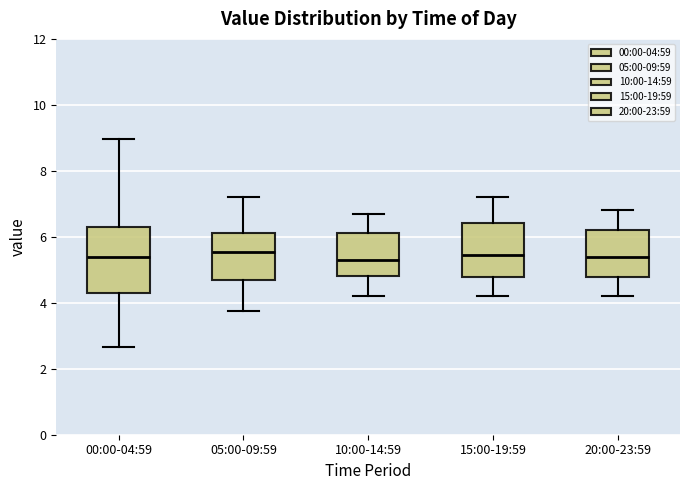

Comparing the boxes themselves (not the whiskers), which one is the tallest?

00:00-04:59